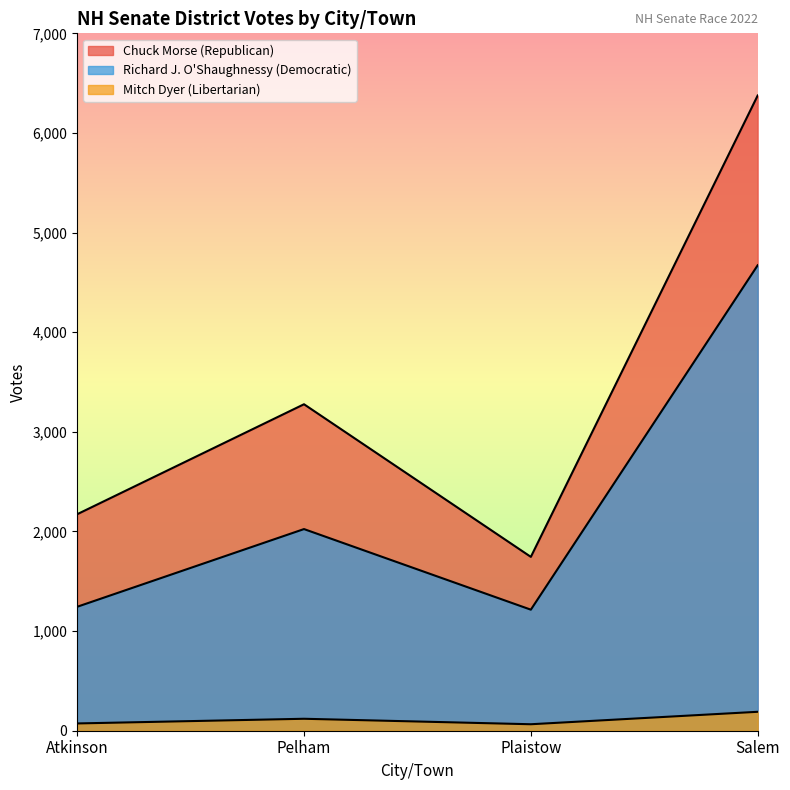

How many interior local valleys does the Mitch Dyer (Libertarian) series have?

1